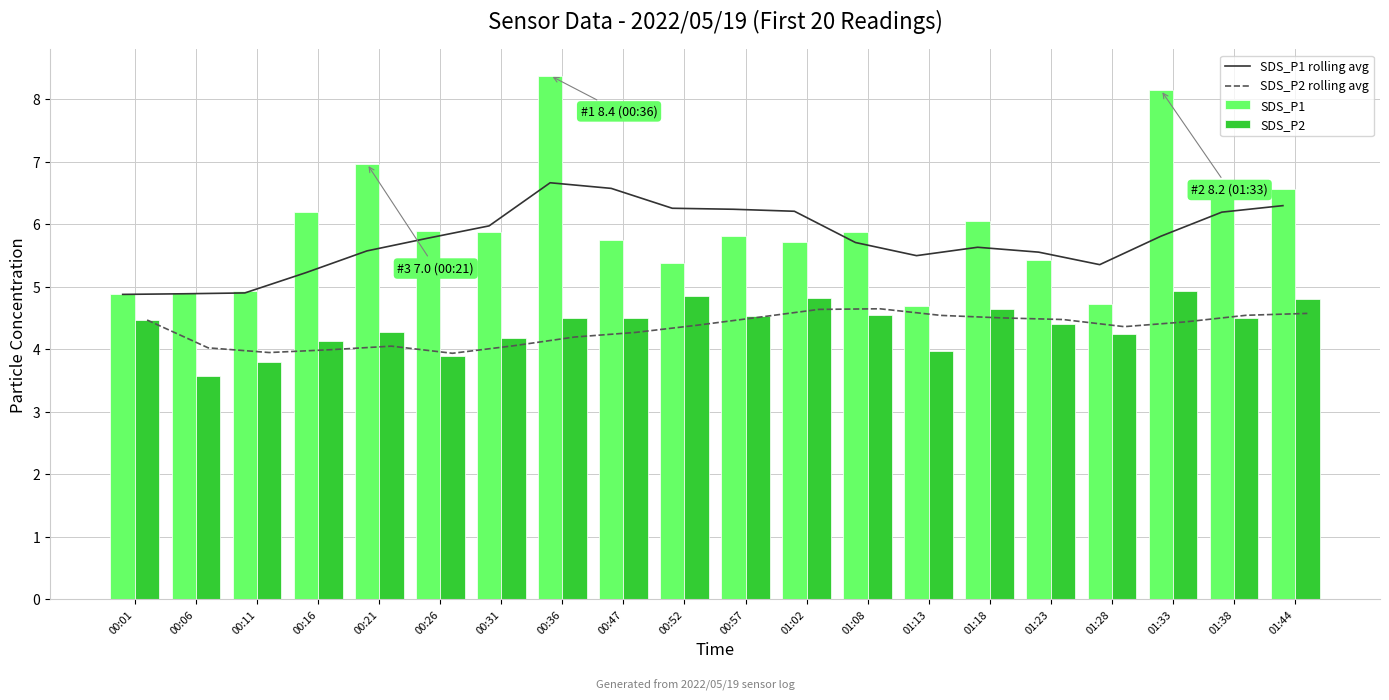

Does the chart contain any negative values?

No